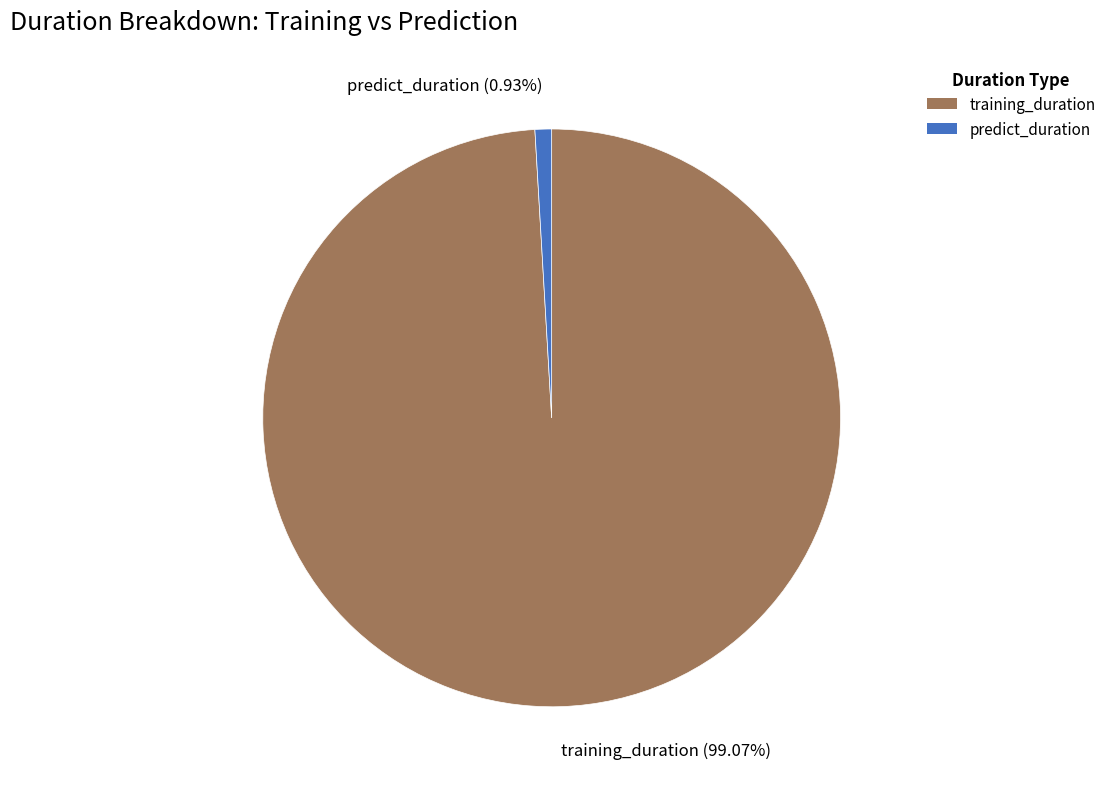

What is the largest slice in the pie chart?

training_duration